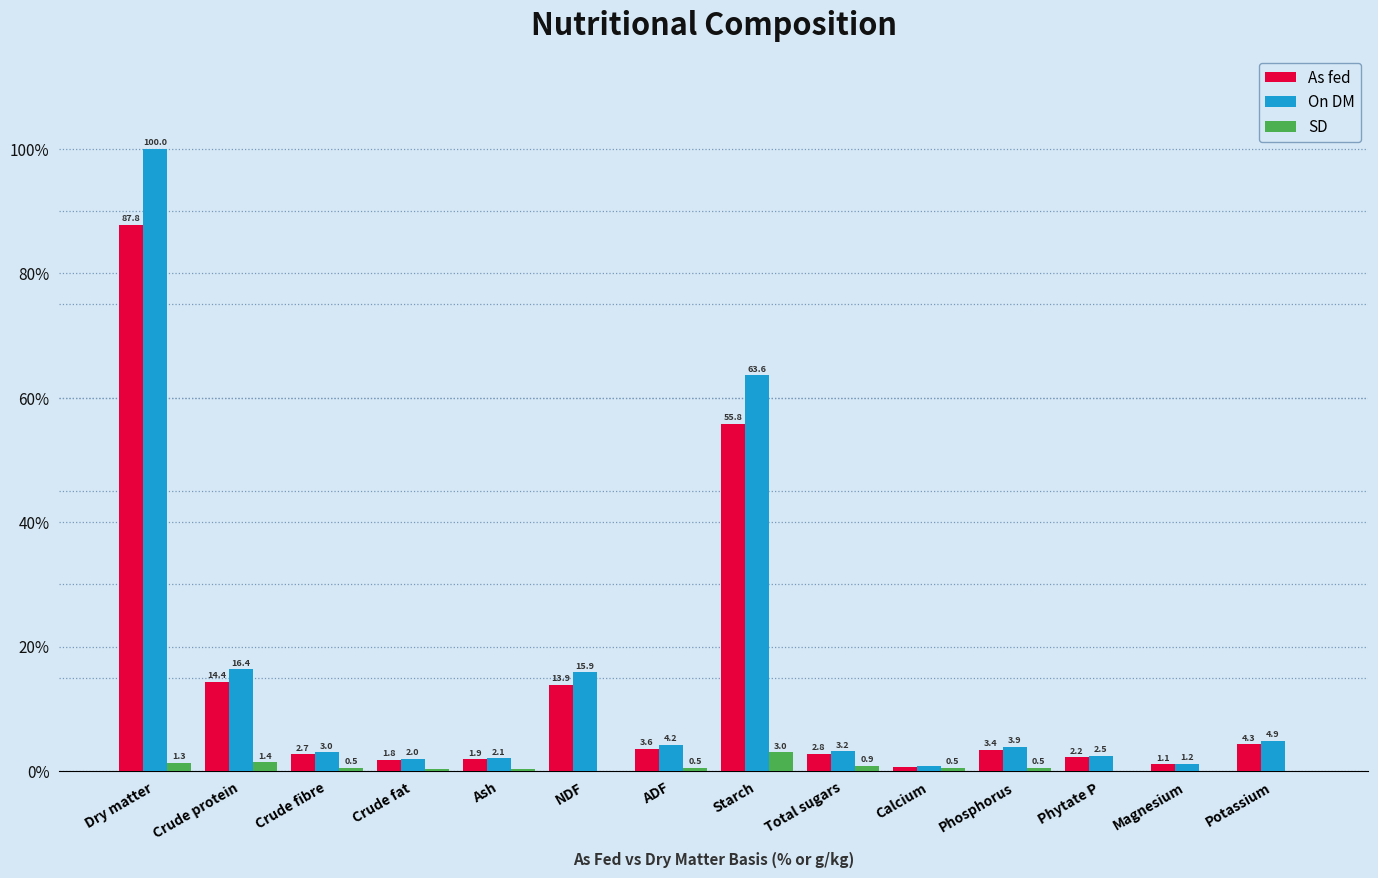

What value does the As fed series have at Dry matter?

87.8